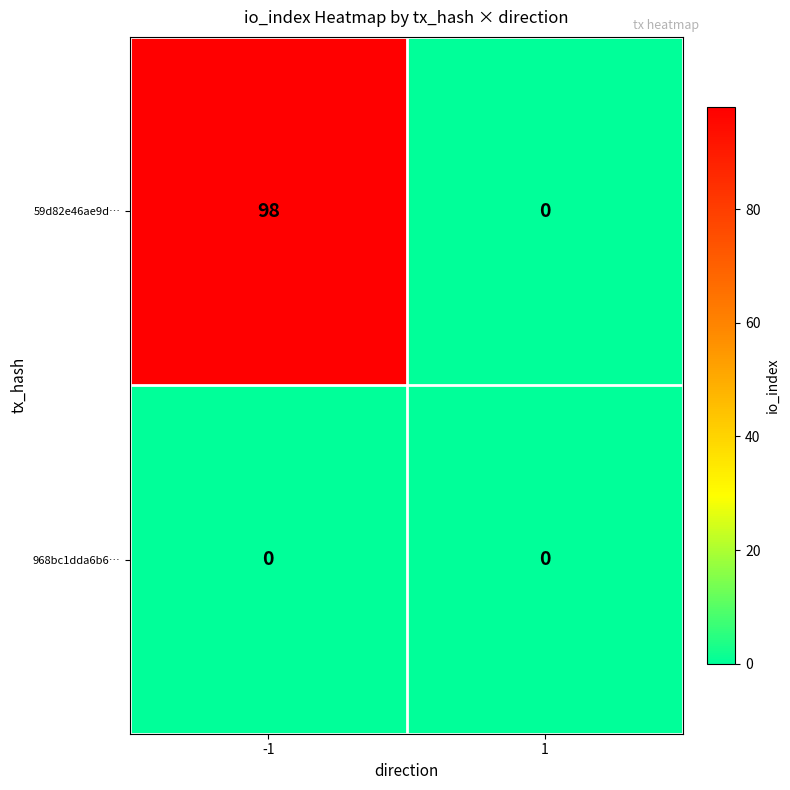

Is it true that 59d82e46ae9d… equals 0 at 1?

True